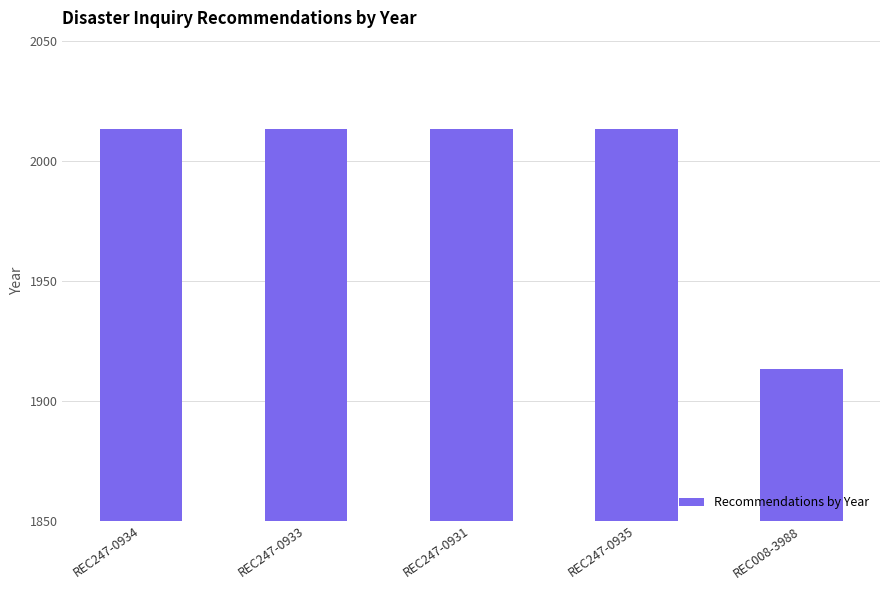

What is the value of the 1st bar from the left?

2013